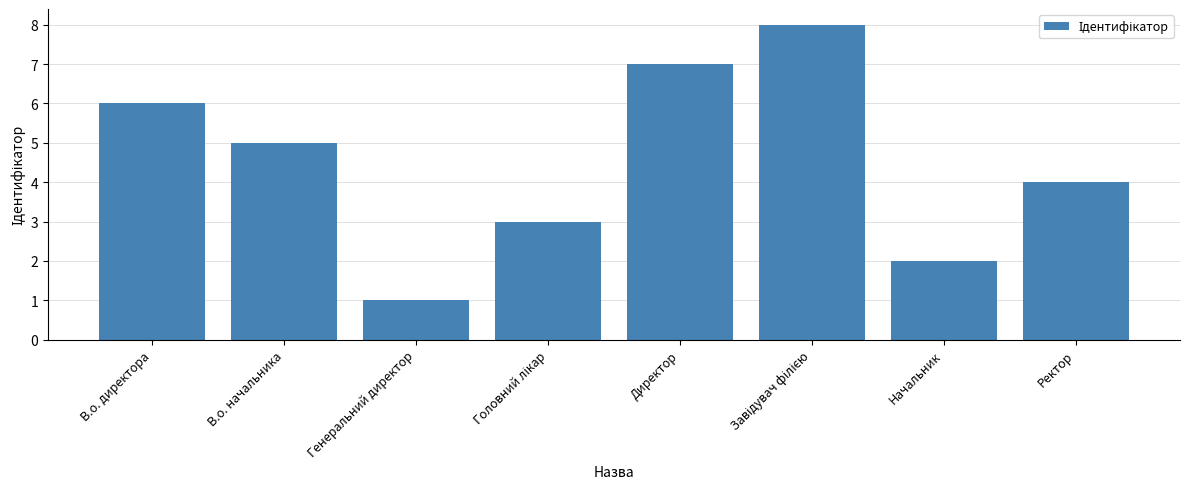

What is the difference between the maximum and minimum values?

7